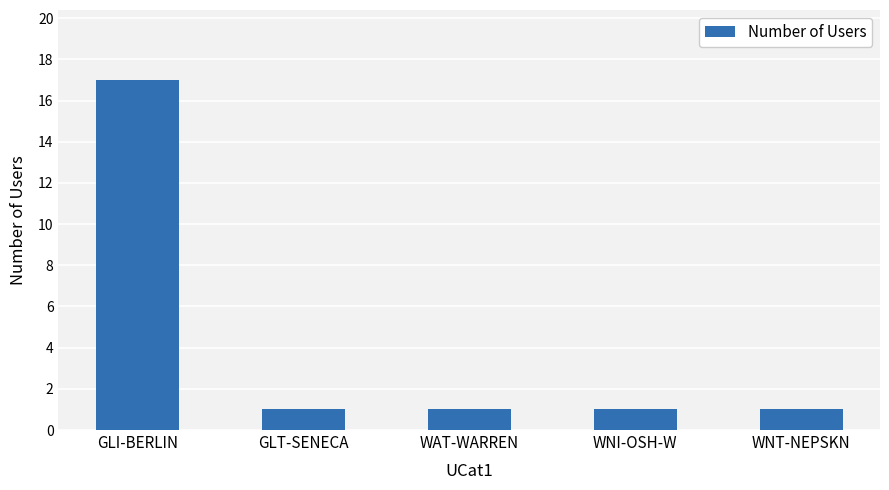

What is the sum of the values at WNT-NEPSKN and GLI-BERLIN?

18